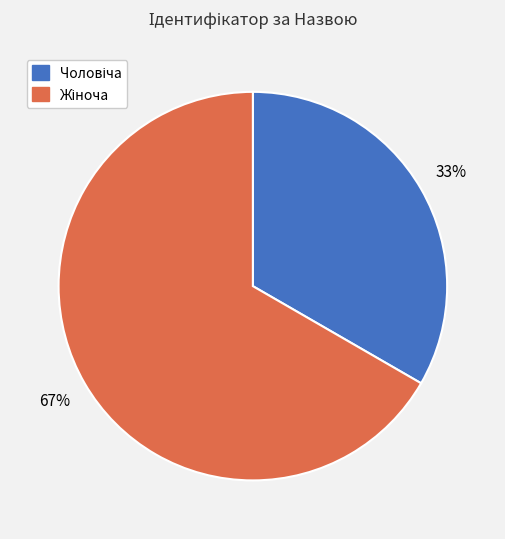

Is there any slice that represents more than half of the pie?

Yes